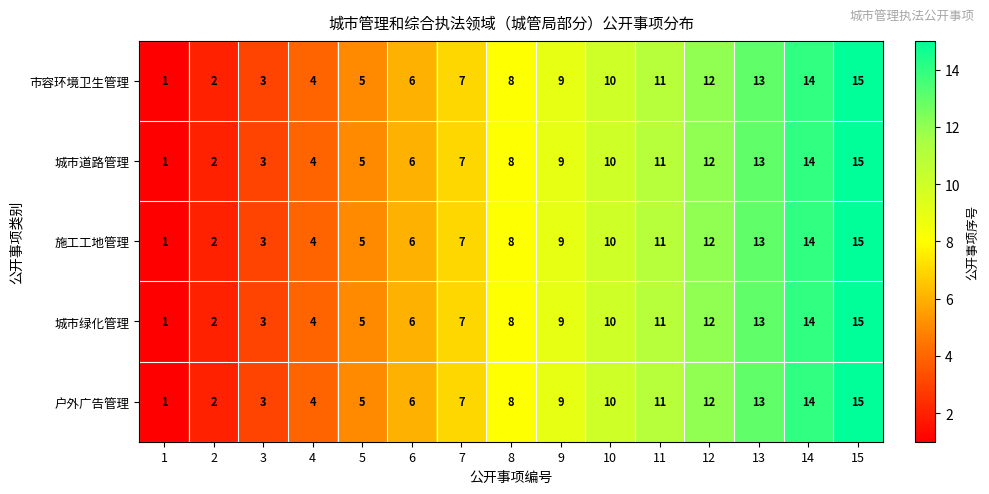

Where is 城市绿化管理 nearest to the value 8?

8